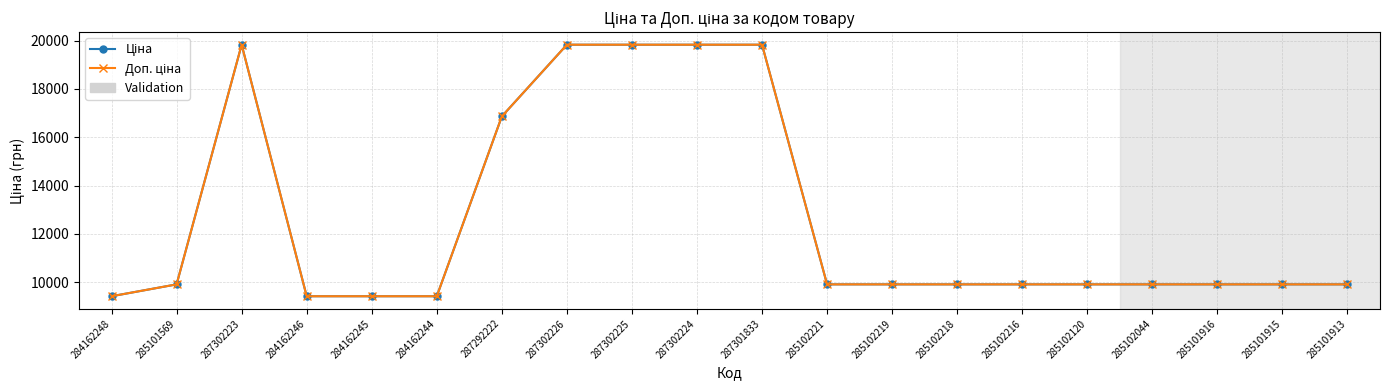

What is the minimum value shown in the chart?

9416.9